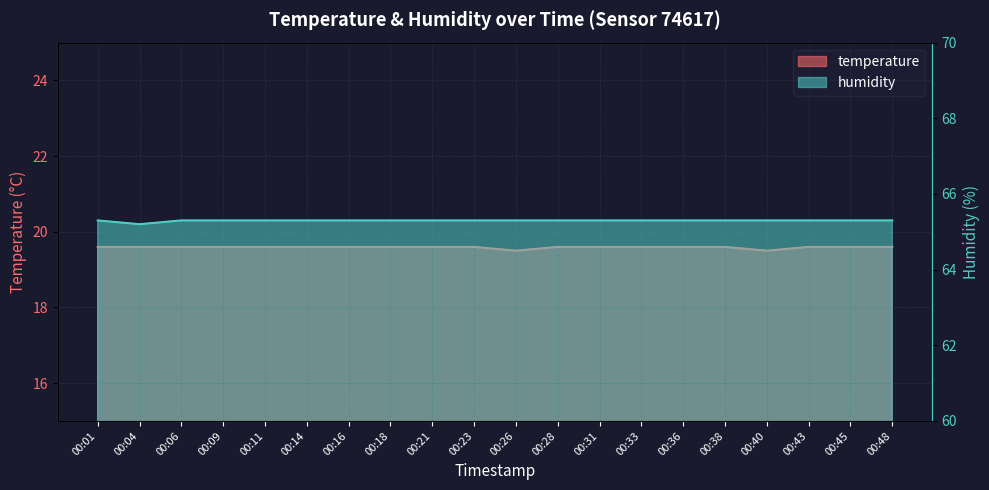

What is the highest value of the humidity series?

65.3